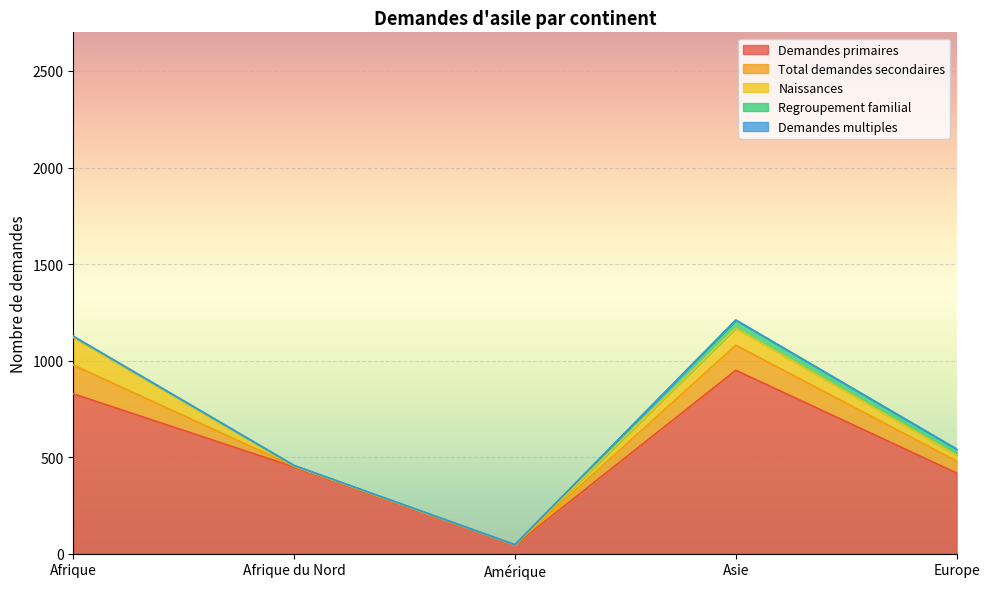

Where is the first local minimum for Demandes primaires?

Amérique